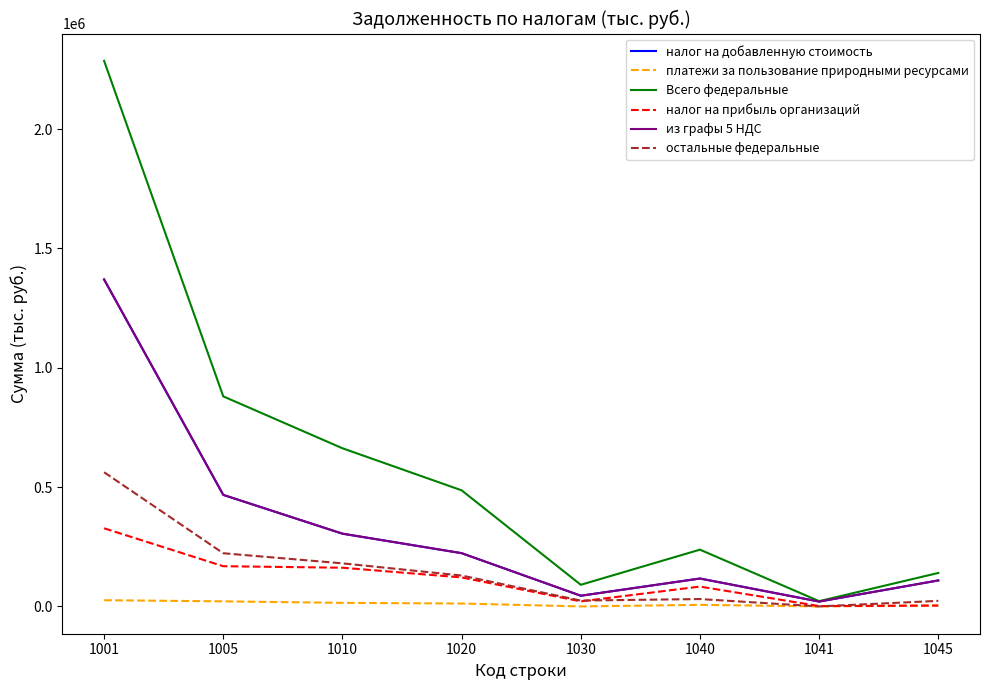

What is the maximum value for остальные федеральные?

562346